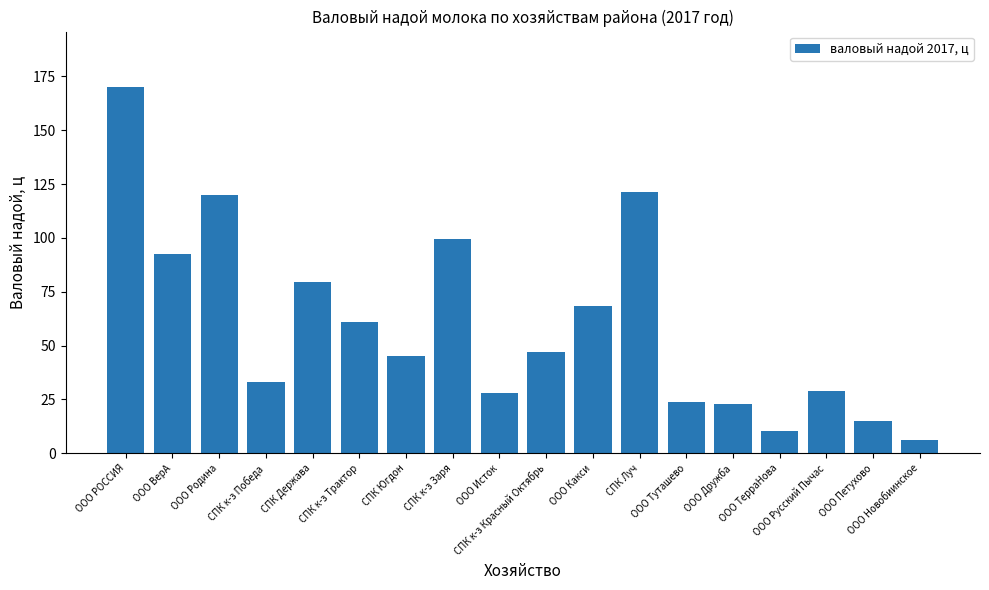

What is the change in value from ООО ВерА to ООО Петухово?

-77.4